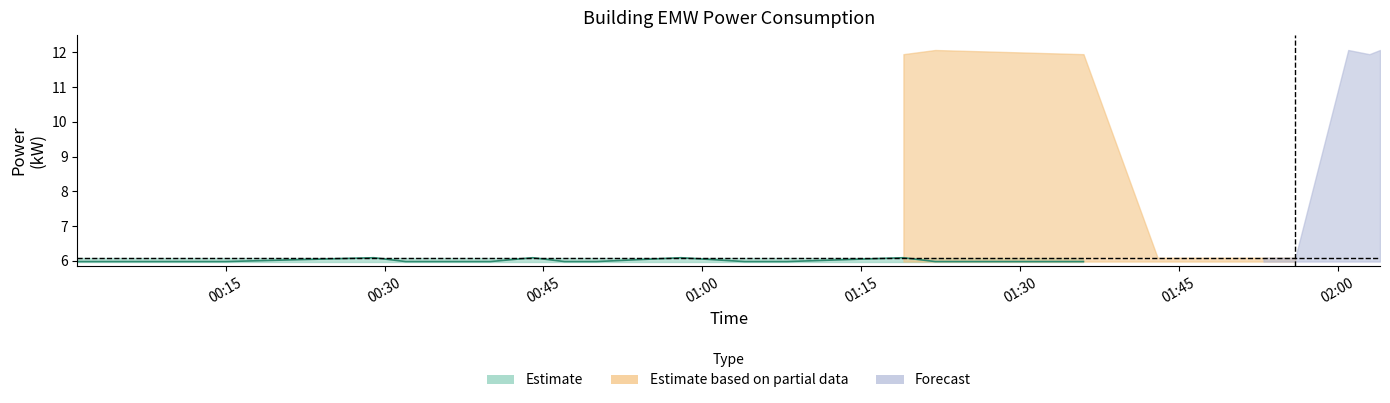

Reading right to left, extract all data points from this chart.

power_lower: 11.9	6.0	6.0	6.0	6.0	6.0	6.0	6.0	6.0	6.0	6.0	6.0	6.0	6.0	6.0	6.0	6.0	6.0	6.0	6.0
power_upper: 12.1	6.1	6.1	6.1	6.1	6.1	6.1	6.1	6.1	6.1	6.1	6.1	6.1	6.1	6.1	6.1	6.1	6.1	6.1	6.1
power_mid: 11.9	6.0	6.0	6.0	6.1	6.0	6.0	6.0	6.1	6.0	6.0	6.0	6.1	6.0	6.0	6.0	6.1	6.0	6.0	6.0